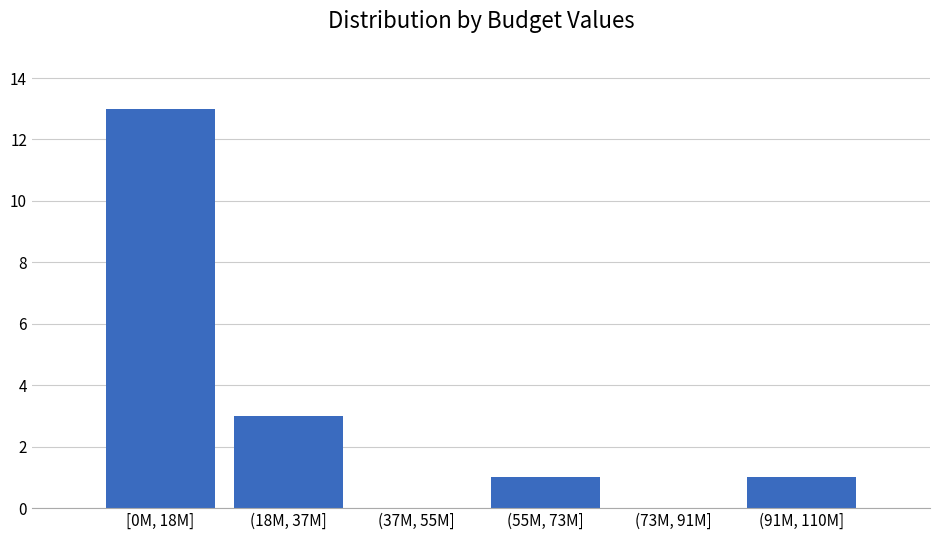

Reading right to left, what are all the values shown in this chart?

(91M, 110M]=1	(73M, 91M]=0	(55M, 73M]=1	(37M, 55M]=0	(18M, 37M]=3	[0M, 18M]=13